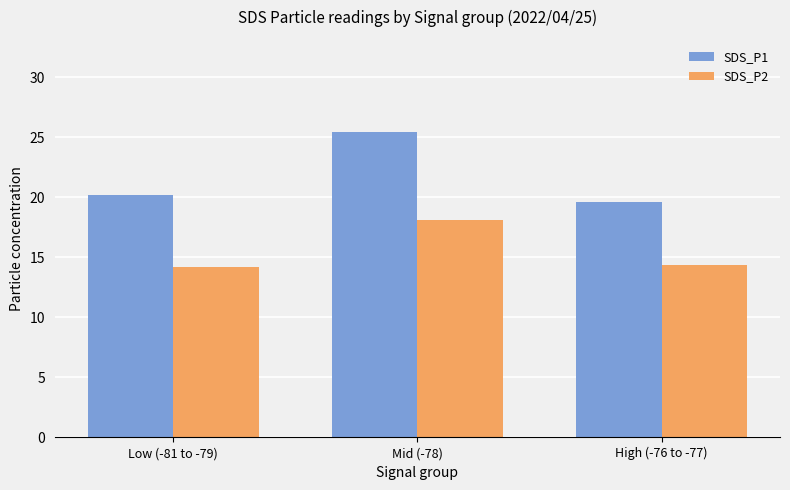

The value of SDS_P1 at High (-76 to -77) is 19.6. True or false?

True